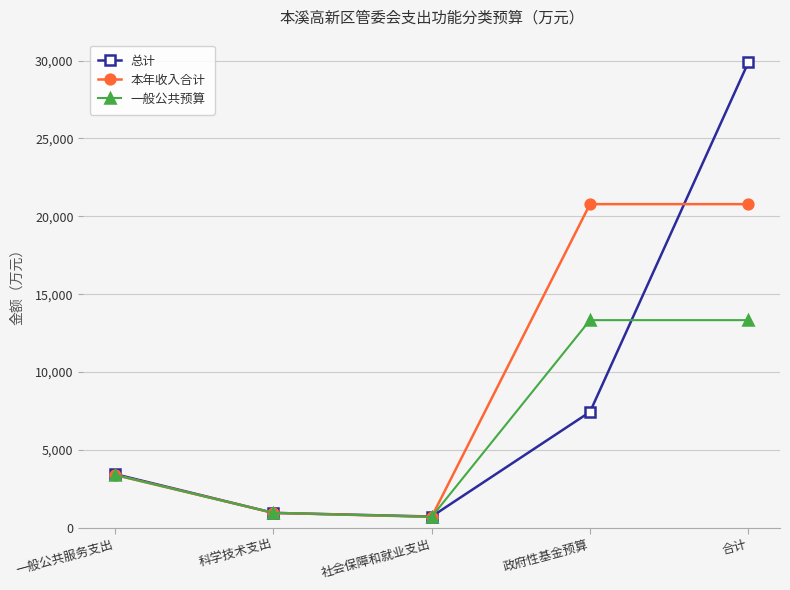

What are all the series names shown in the legend?

总计, 本年收入合计, 一般公共预算